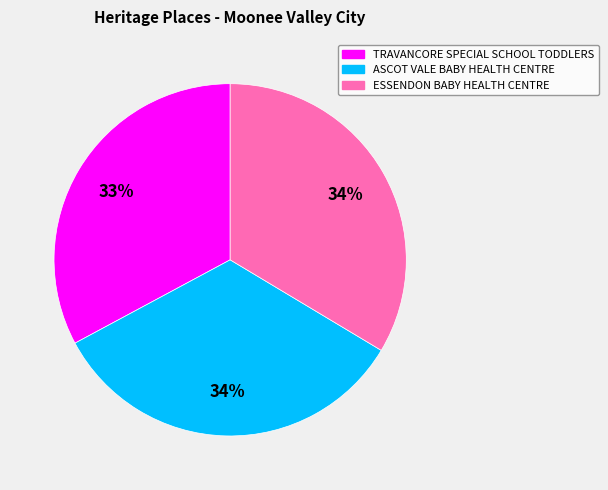

Does TRAVANCORE SPECIAL SCHOOL TODDLERS represent more than half of the total?

No